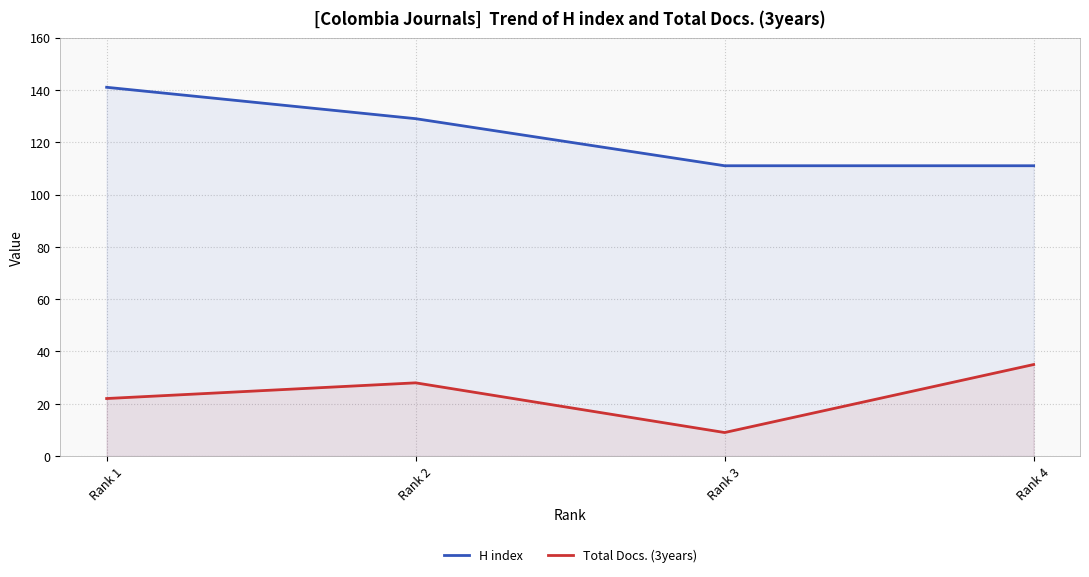

True or false: H index and Total Docs. (3years) intersect in this chart.

False